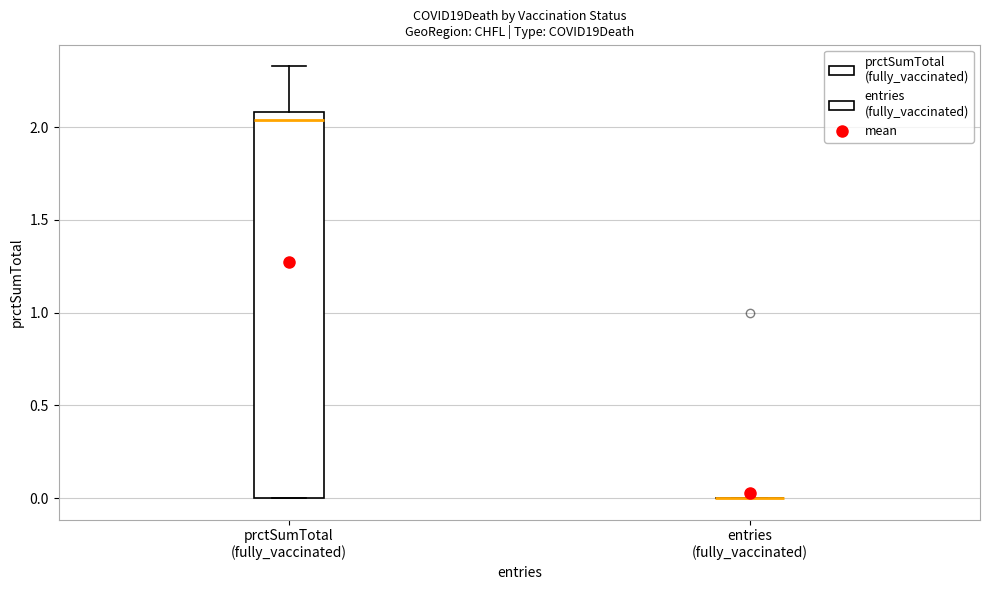

Reading left to right, transcribe this box plot: for each box, give where its median line is, the range the box spans, and where its two whiskers end, as read against the y-axis. The values are not printed on the chart, so give them approximately, as read against the axis.

prctSumTotal (fully_vaccinated): median 2.05, box 0.00 to 2.10, whiskers 0.00 to 2.35
entries (fully_vaccinated): box collapsed to a line at 0.00, whiskers 0.00 to 0.00